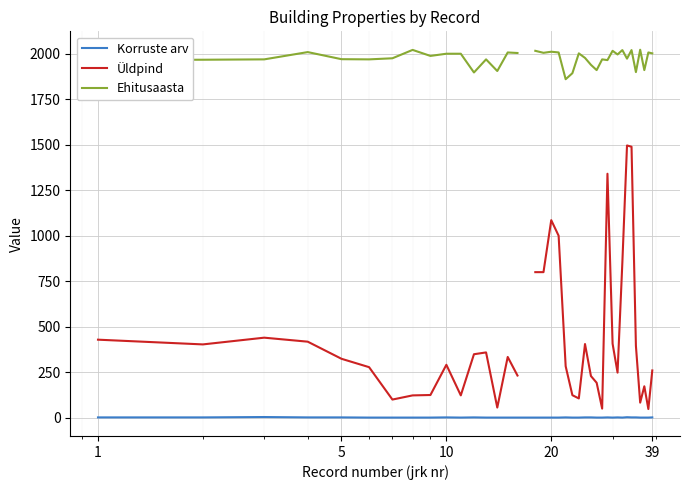

How many distinct data groups are displayed?

3